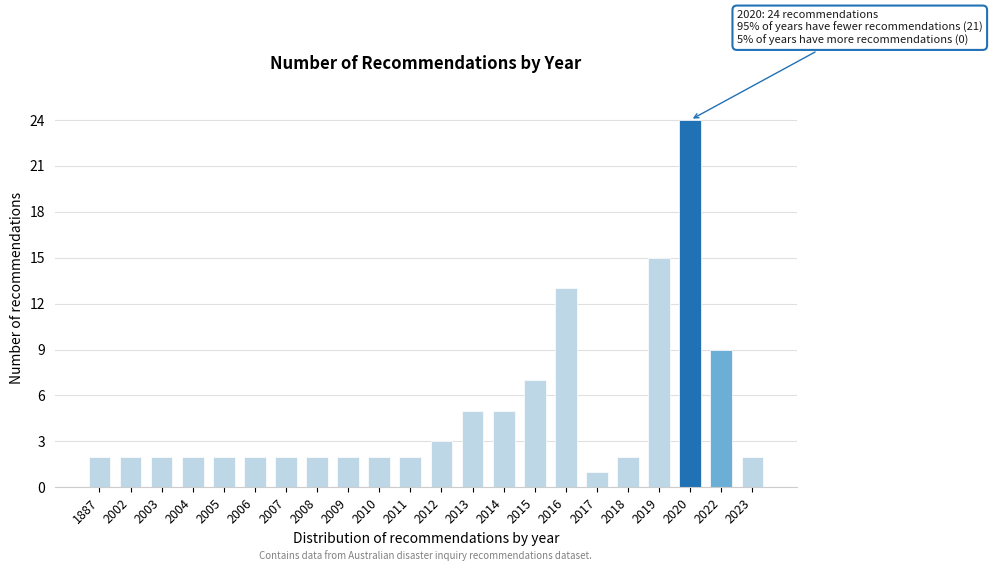

Reading right to left, what are all the values shown in this chart?

2	9	24	15	2	1	13	7	5	5	3	2	2	2	2	2	2	2	2	2	2	2